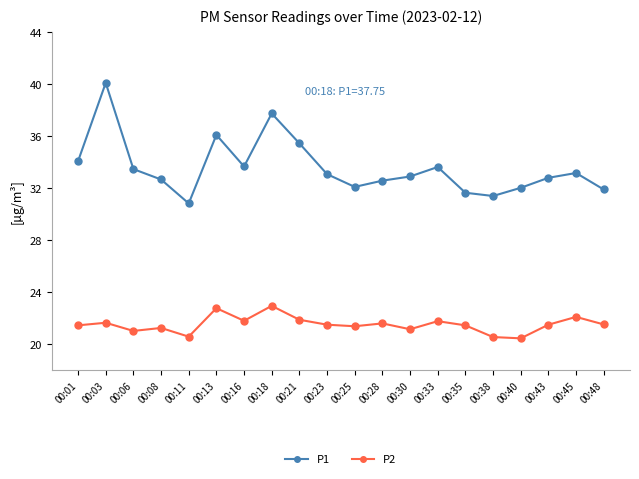

Is the value of P1 at 00:21 greater than the value of P2 at 00:30?

Yes